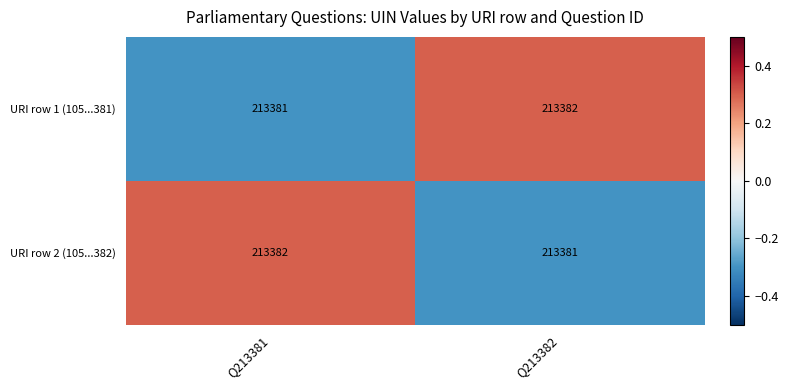

Reading left to right, transcribe all the data shown in this chart.

URI row 1 (105...381): 213381	213382
URI row 2 (105...382): 213382	213381